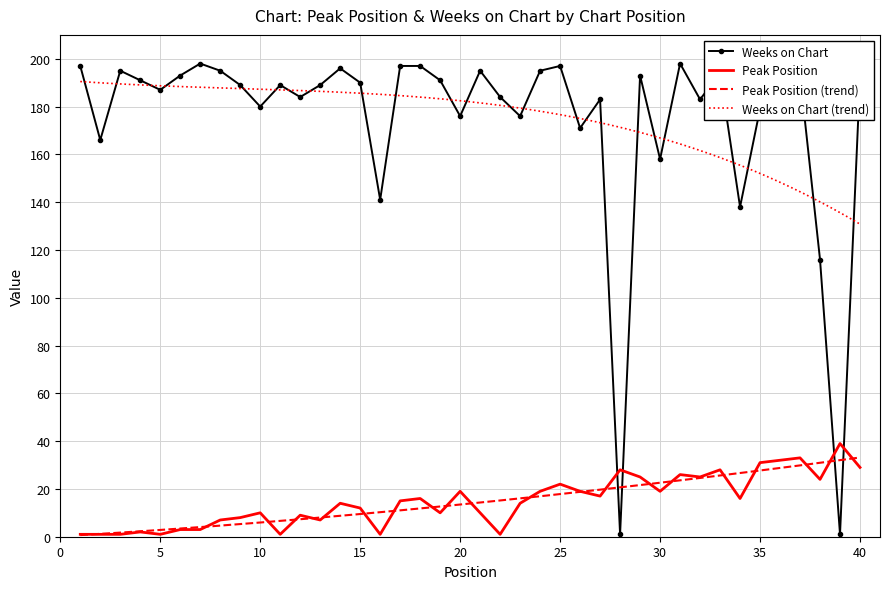

Count the number of data series in this chart.

2